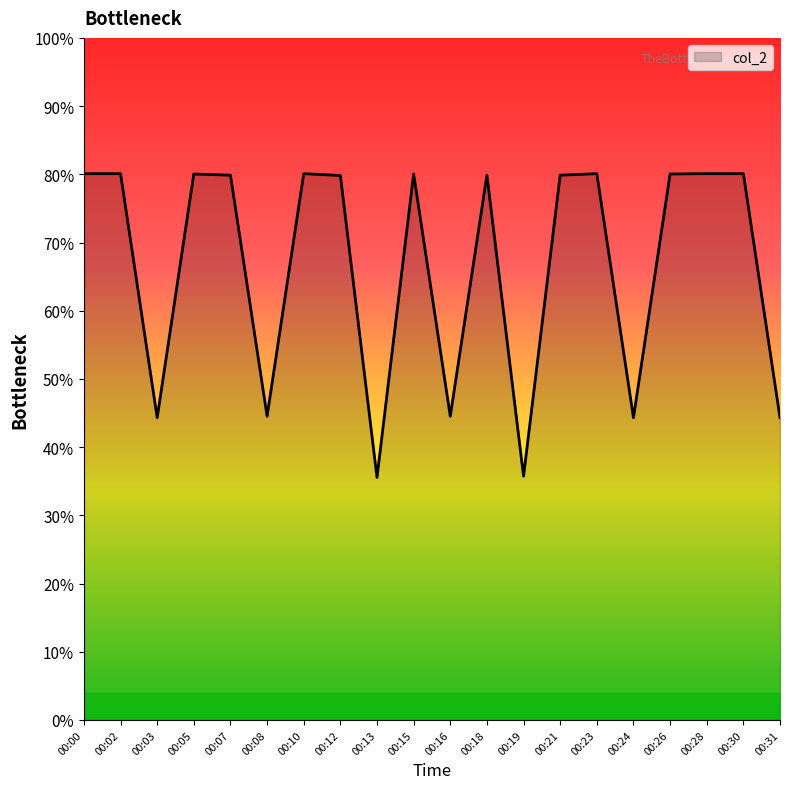

Which category has the highest value across all series?

00:00